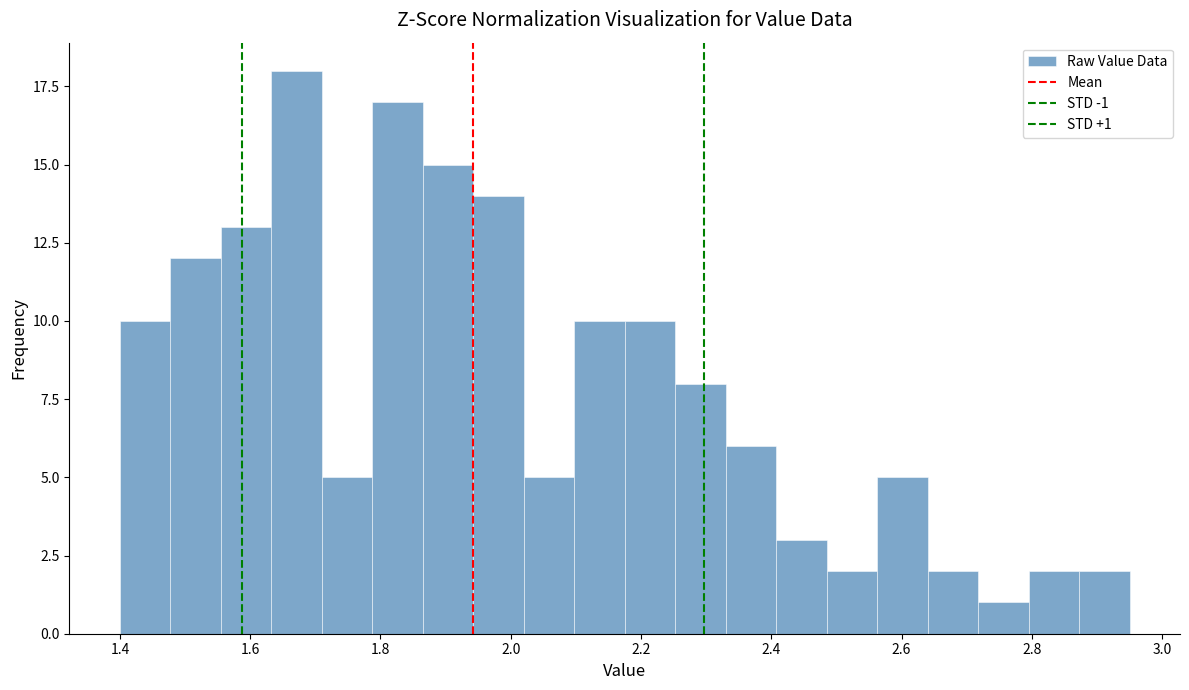

Around what value on the x-axis is the tallest bar? Give the approximate position of its centre, as read against the axis.

1.68